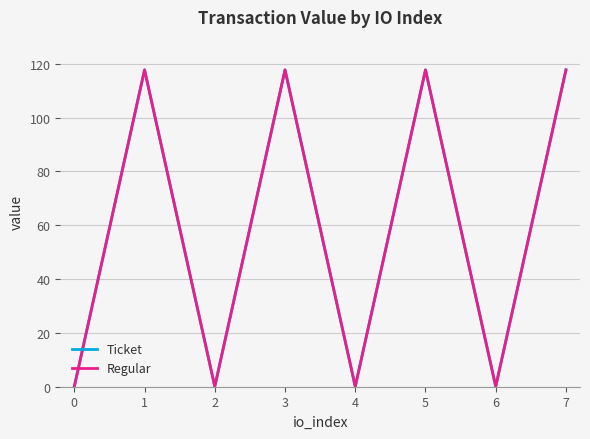

How many interior local valleys does the Regular series have?

3